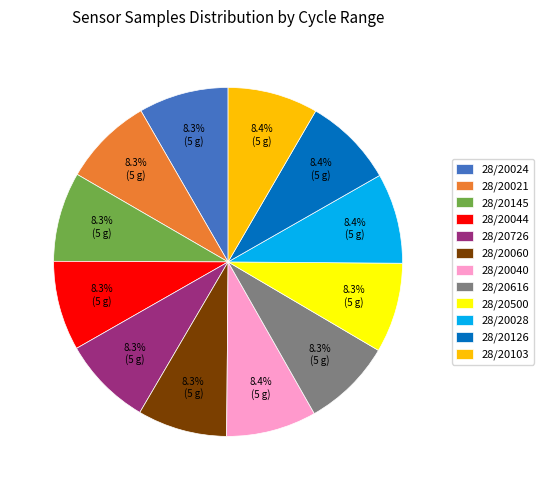

Approximately how many times larger is the value at 28/20126 compared to 28/20060?

1.0